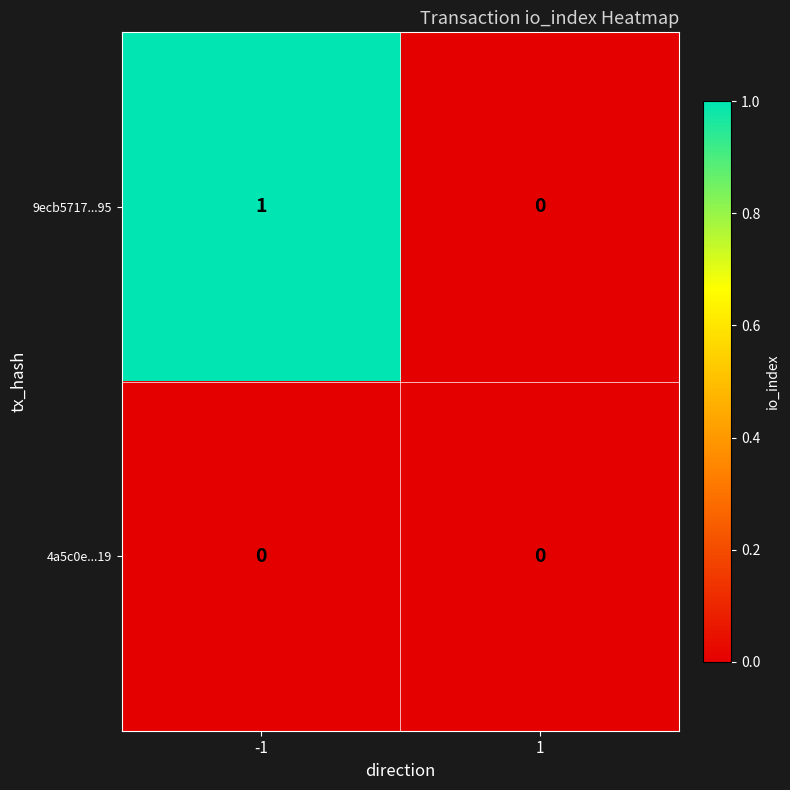

Which series has the widest spread of values?

9ecb5717...95